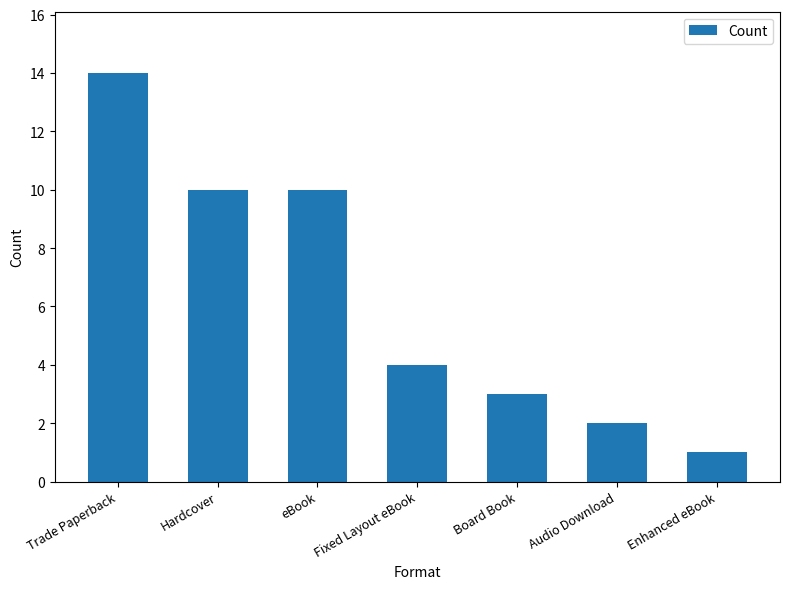

What position from the right is eBook?

5